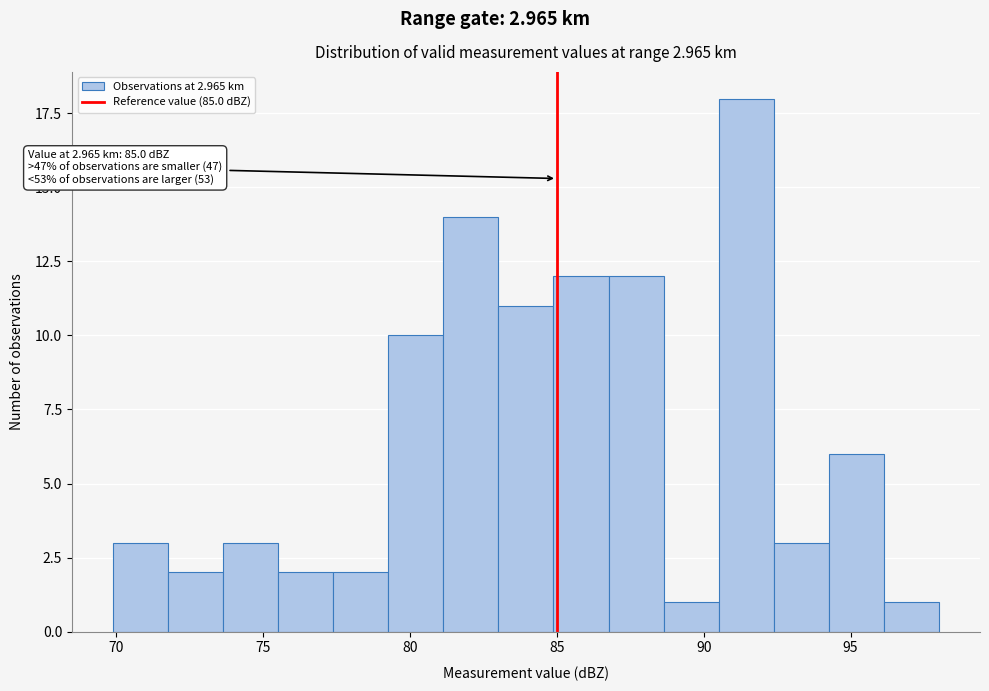

Around what value on the x-axis is the tallest bar? Give the approximate position of its centre, as read against the axis.

91.5